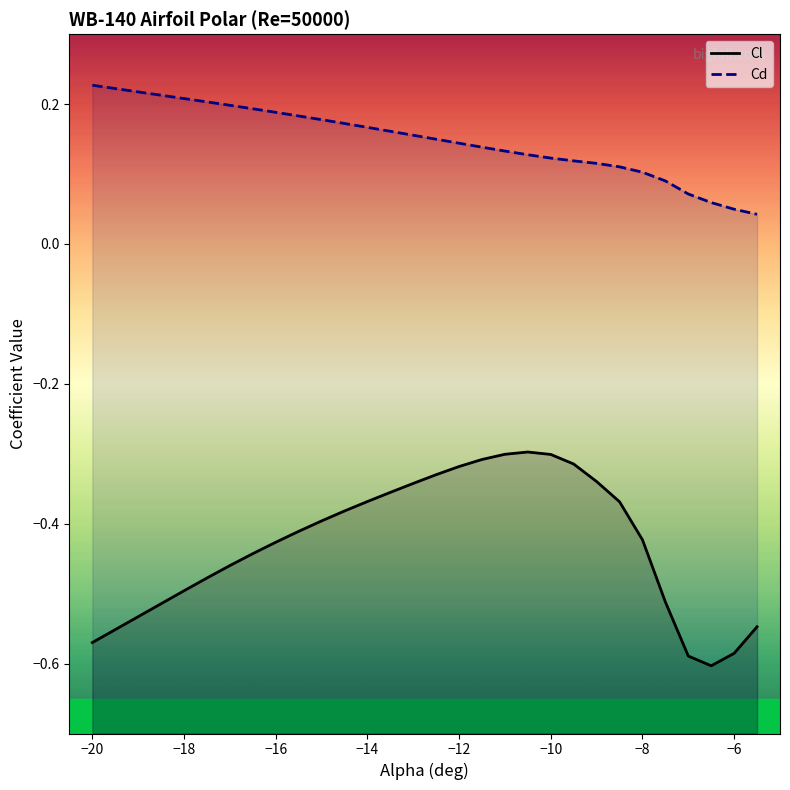

What is the average value of the Cl series?

-0.4